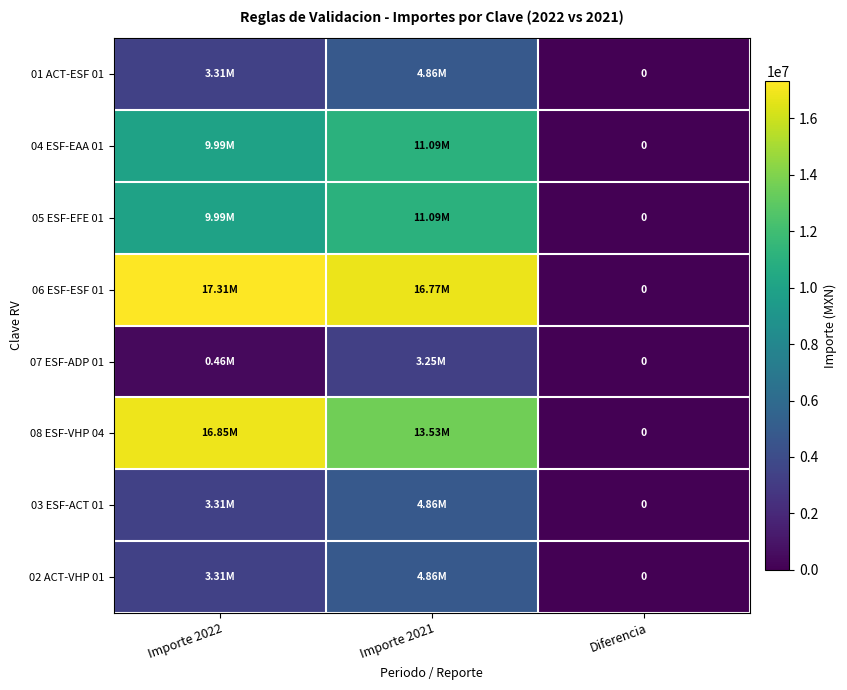

Rank the categories by 08 ESF-VHP 04 value from lowest to highest.

Diferencia, Importe 2021, Importe 2022